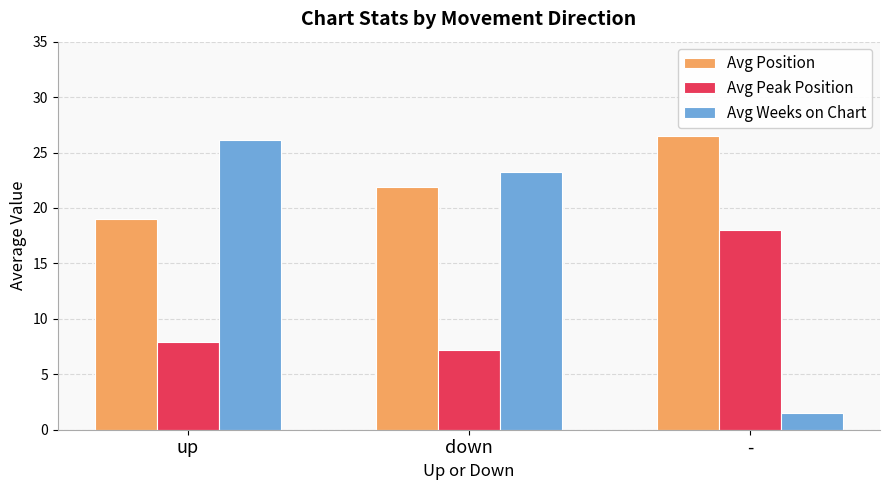

Reading left to right, what are all the values shown in this chart?

Avg Position: 19.0	21.9	26.5
Avg Peak Position: 7.9	7.2	18.0
Avg Weeks on Chart: 26.1	23.3	1.5